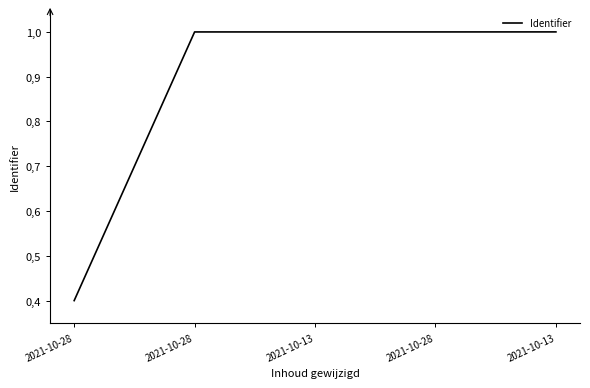

Does the chart have visible grid lines?

No